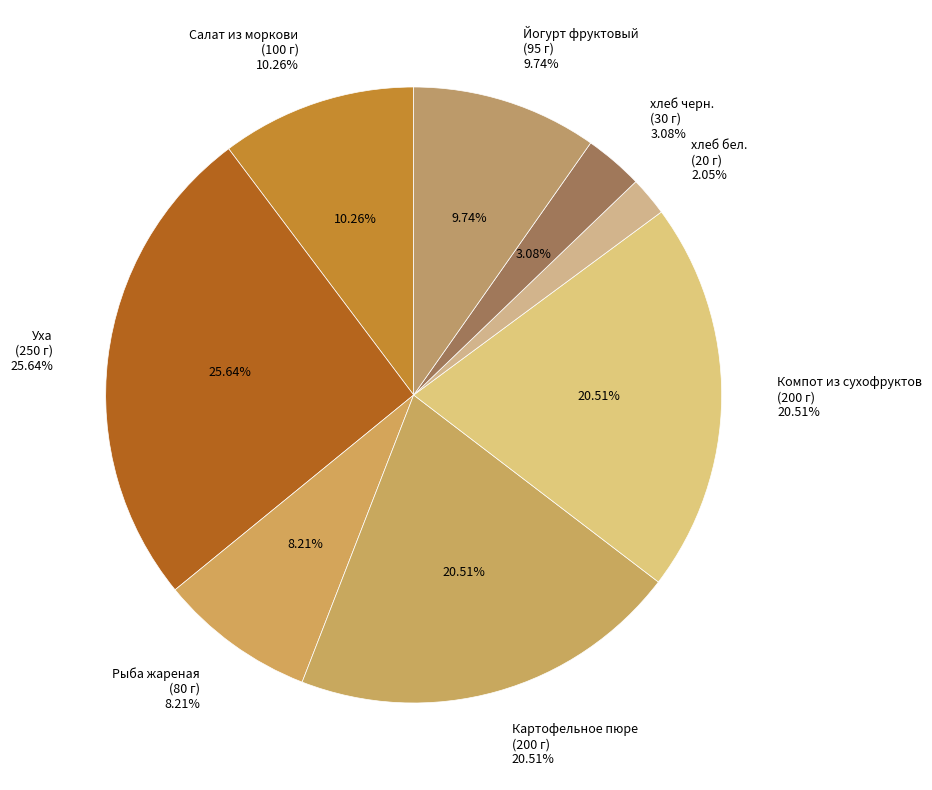

To the nearest percent, what is the average slice percentage?

12%